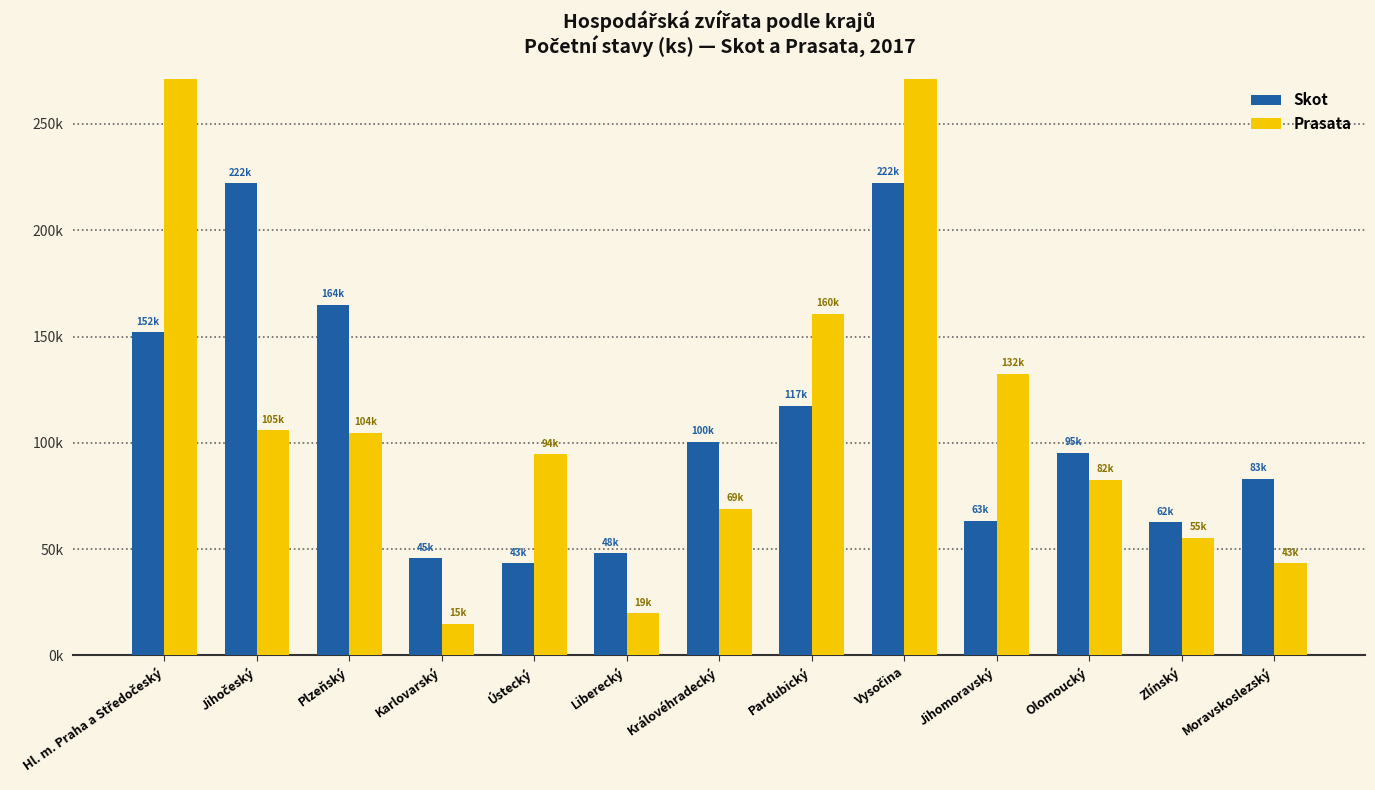

Which category has the lowest value across all series?

Karlovarský